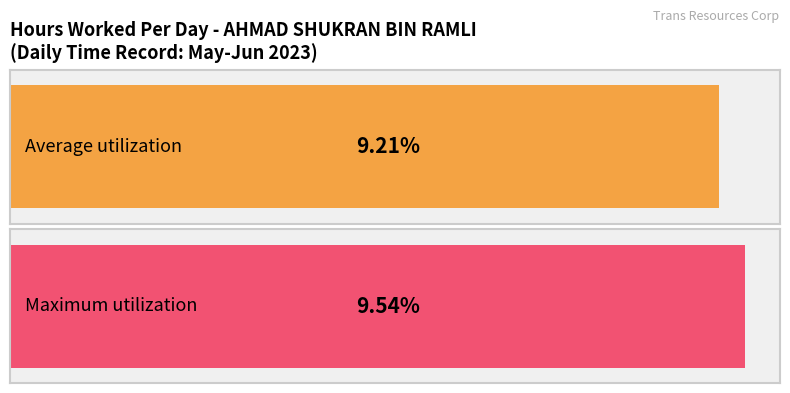

What is the average value?

9.2